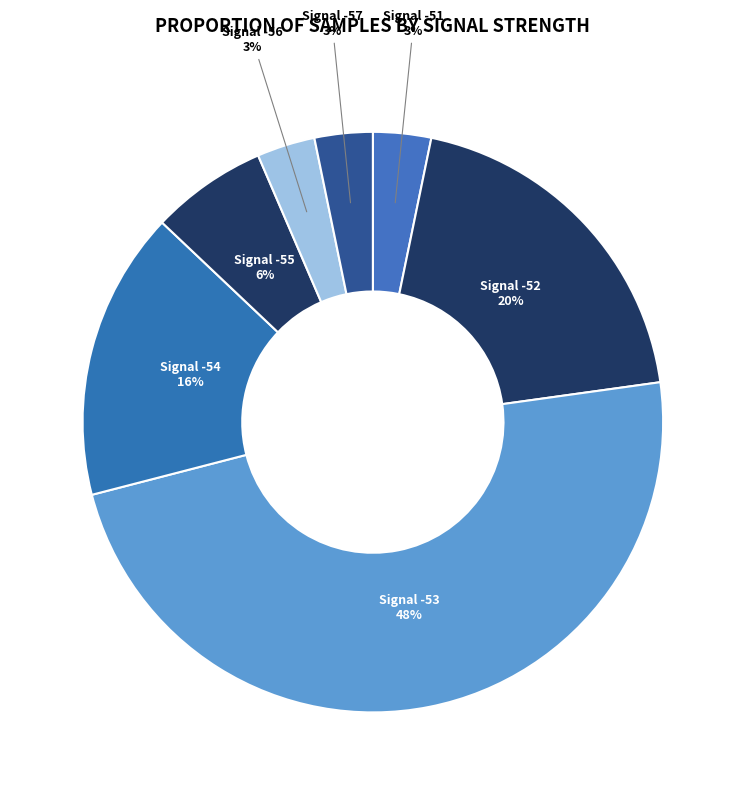

How many segments does this pie chart have?

7